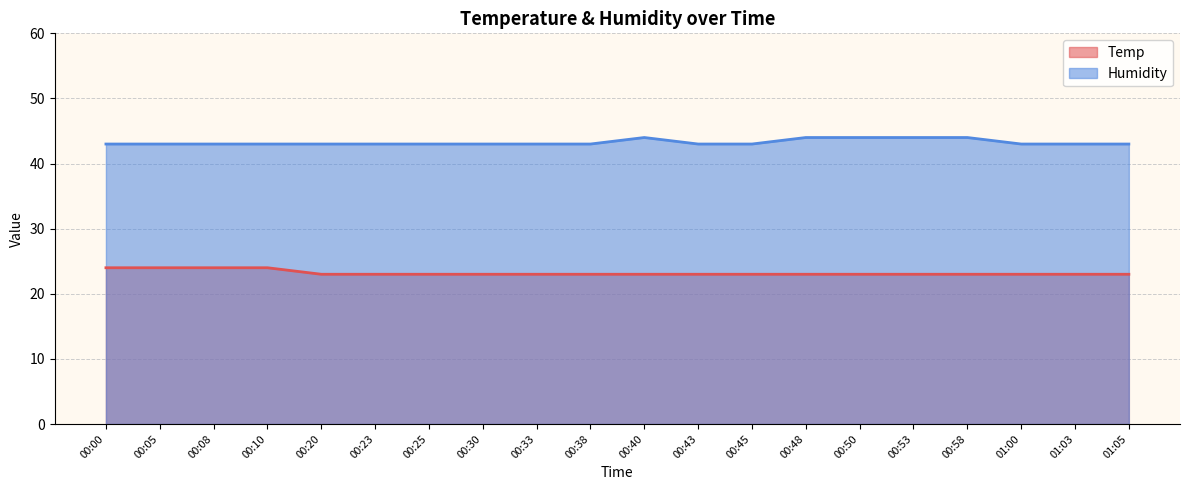

Which series has the widest spread of values?

Temp